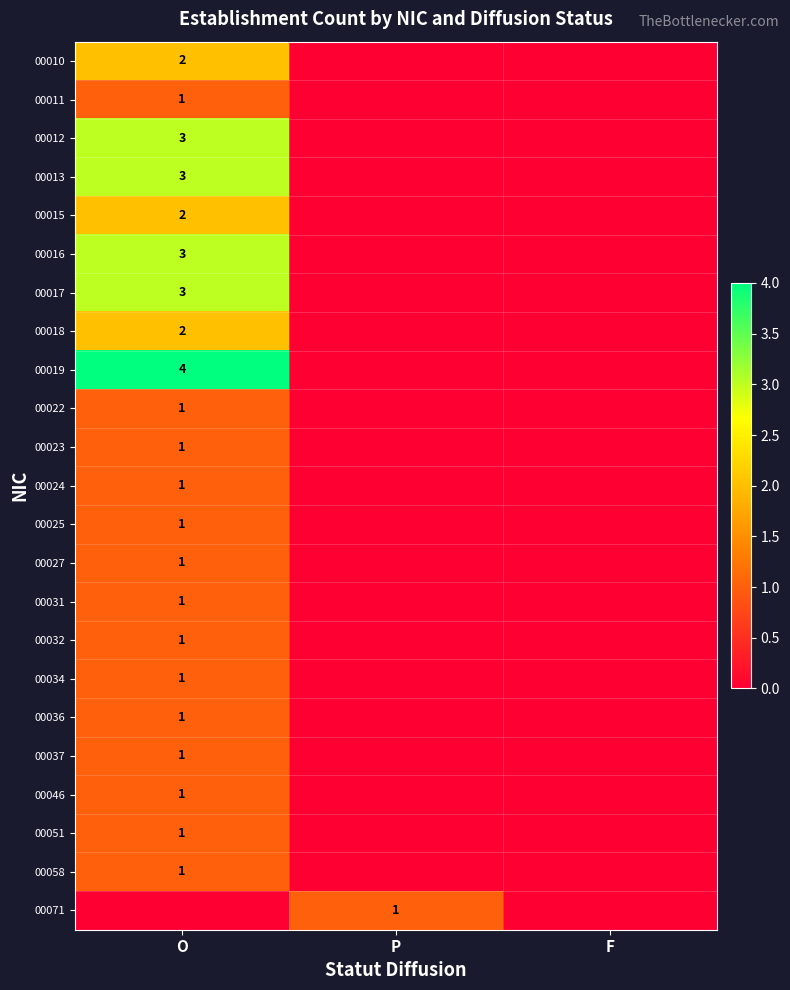

True or false: 00019 has a value of 1 at O.

False